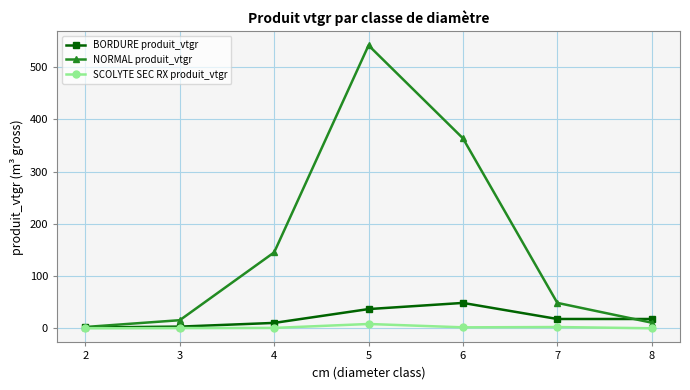

Which series has the largest range (max minus min)?

NORMAL produit_vtgr